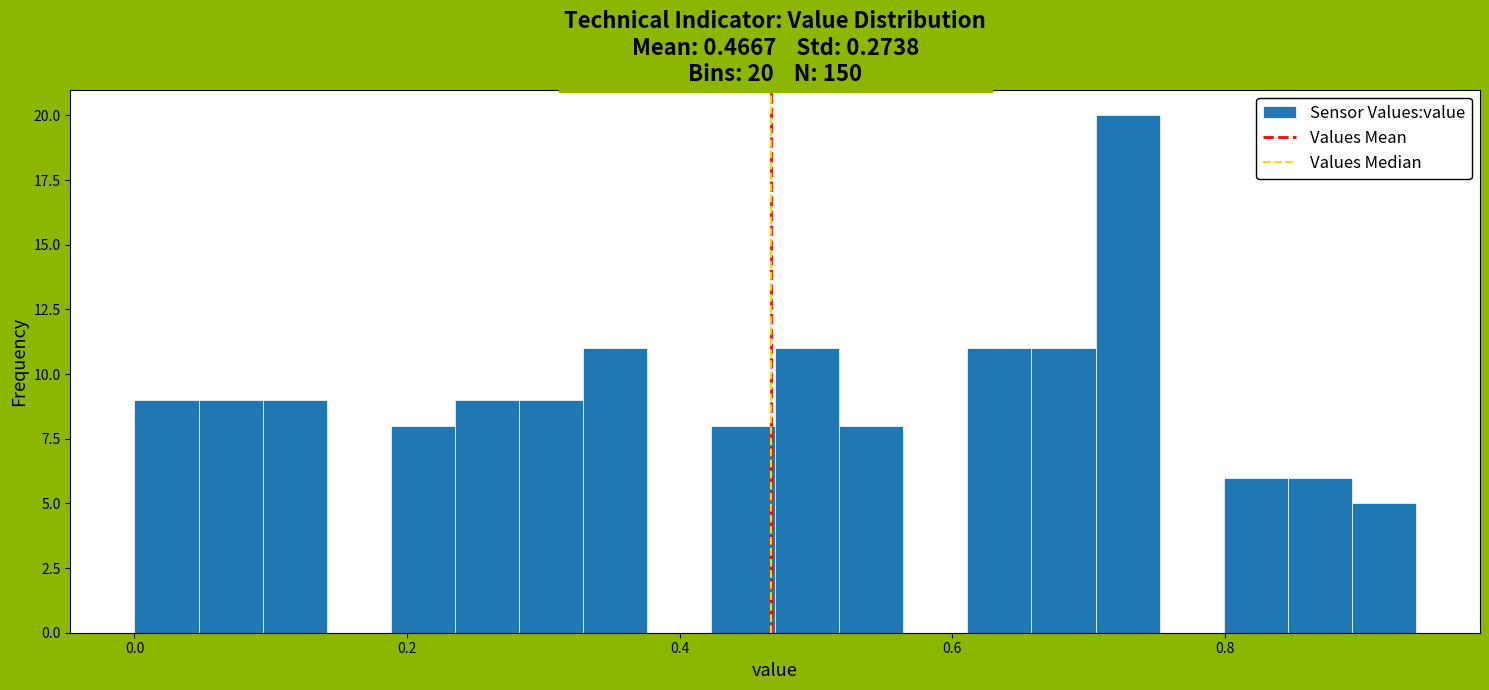

Read against the x-axis, roughly where is the centre of the tallest bar?

0.72